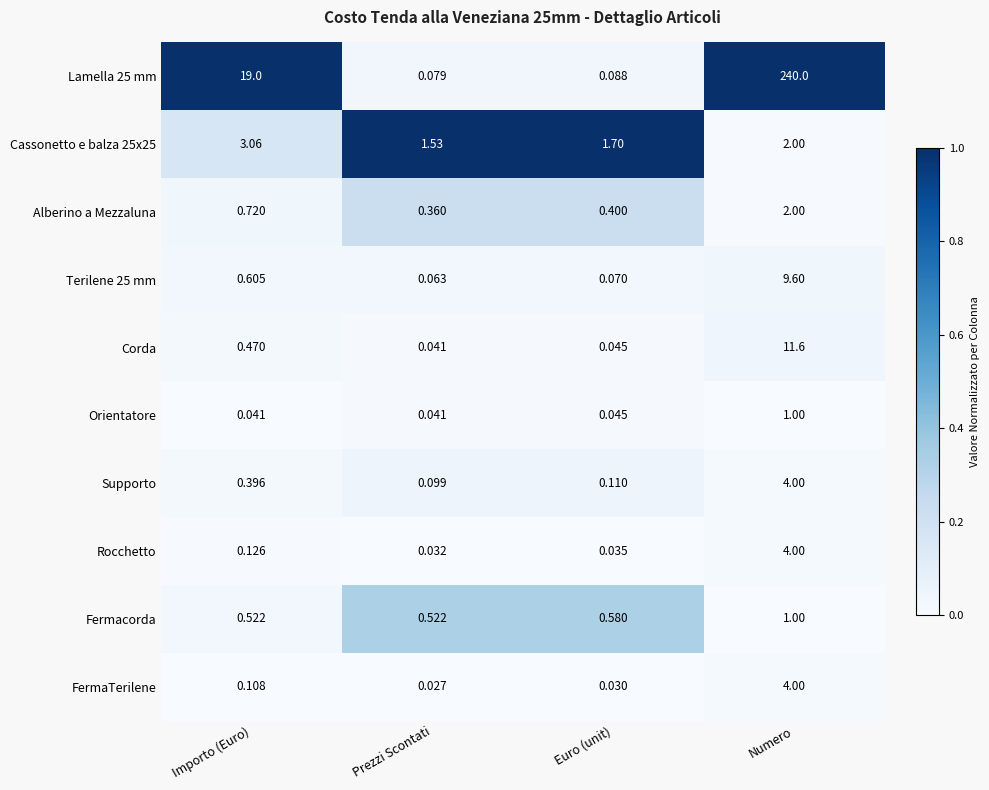

Where is Supporto nearest to the value 2?

Importo (Euro)